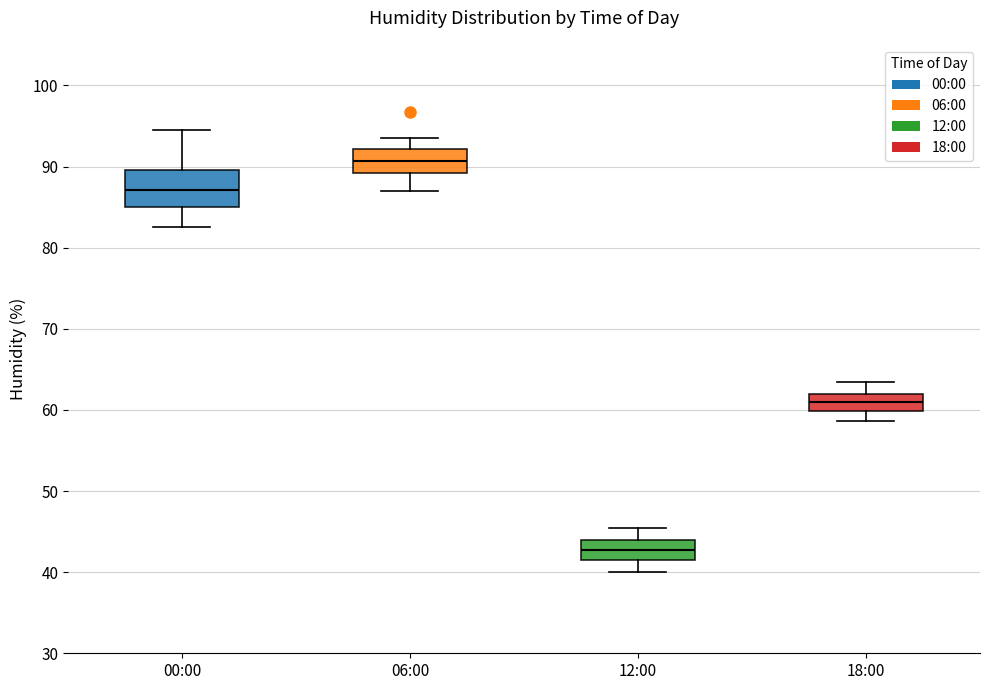

Which box has the lowest median line?

12:00